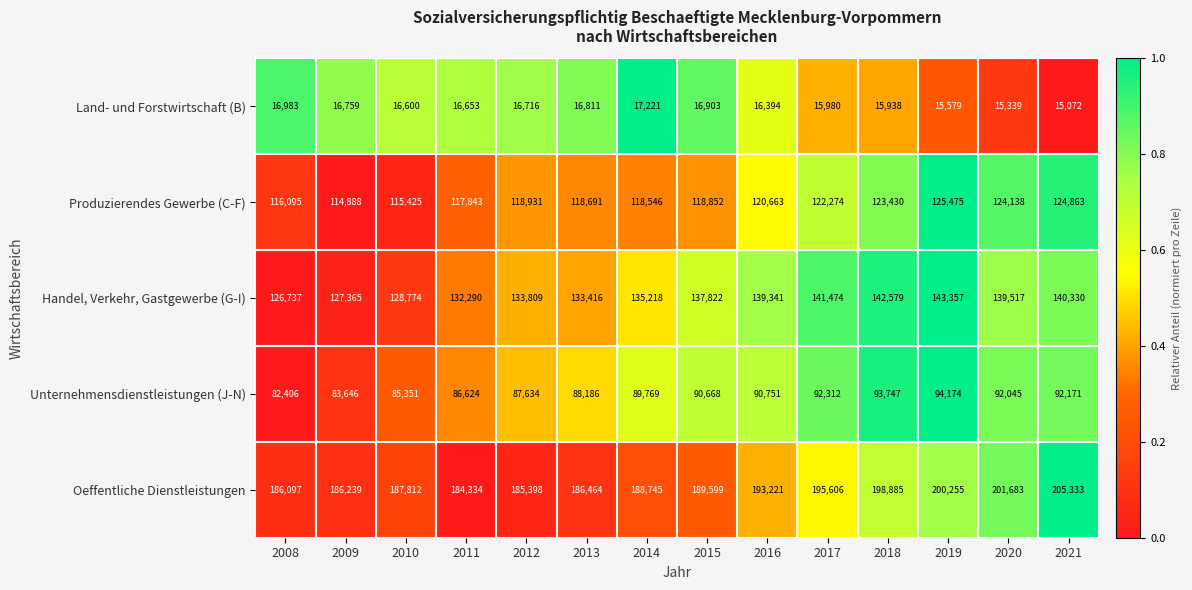

What is the smallest value displayed?

15072